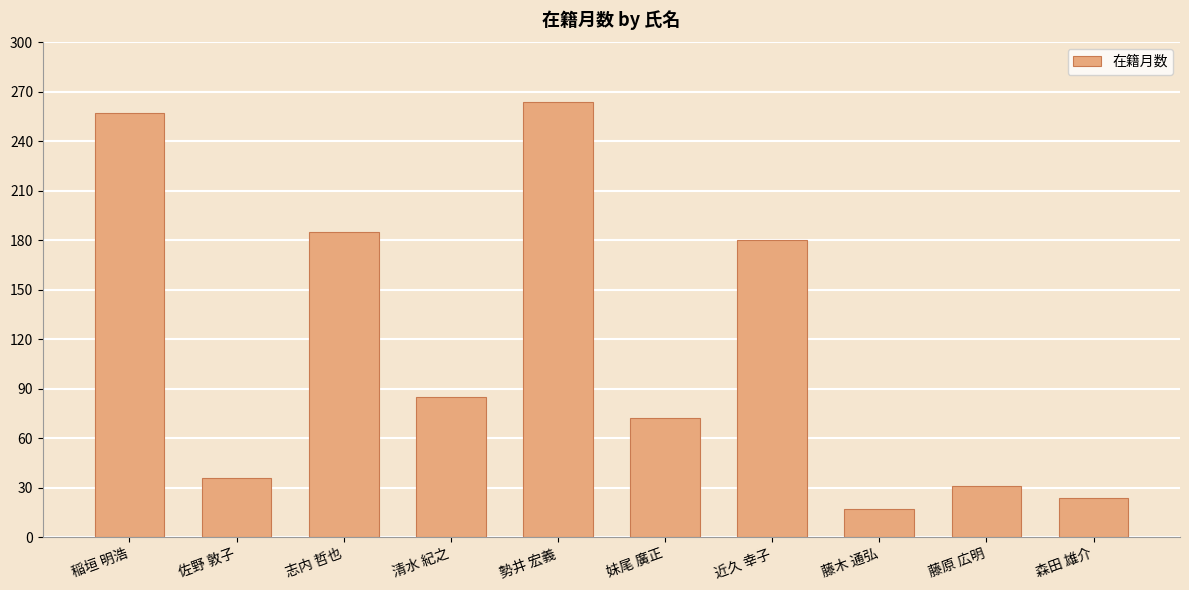

What is the change in value from 藤木 通弘 to 藤原 広明?

+14